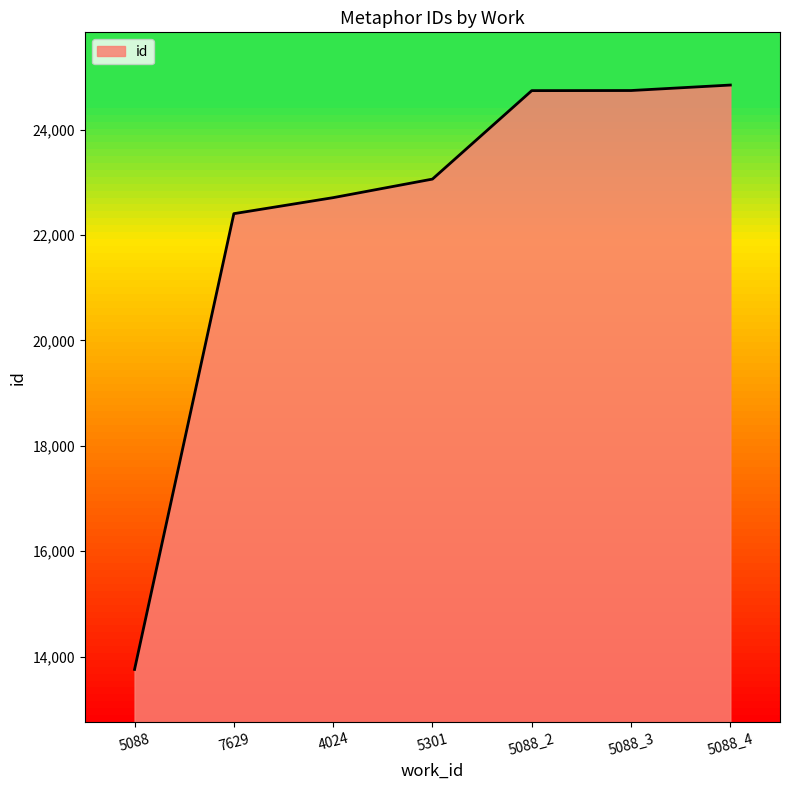

What is the sum of all values?

156252